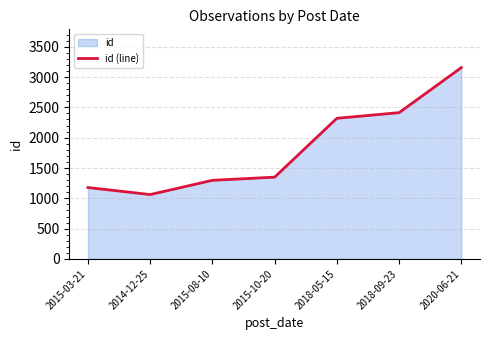

Which label corresponds to the largest value in the chart?

2020-06-21